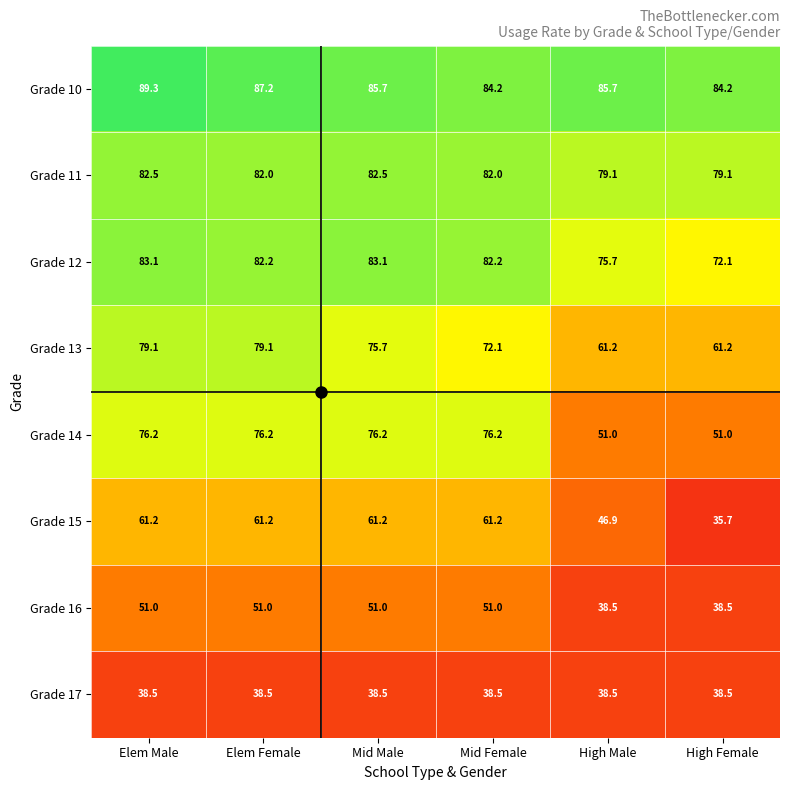

Count the number of data series in this chart.

8